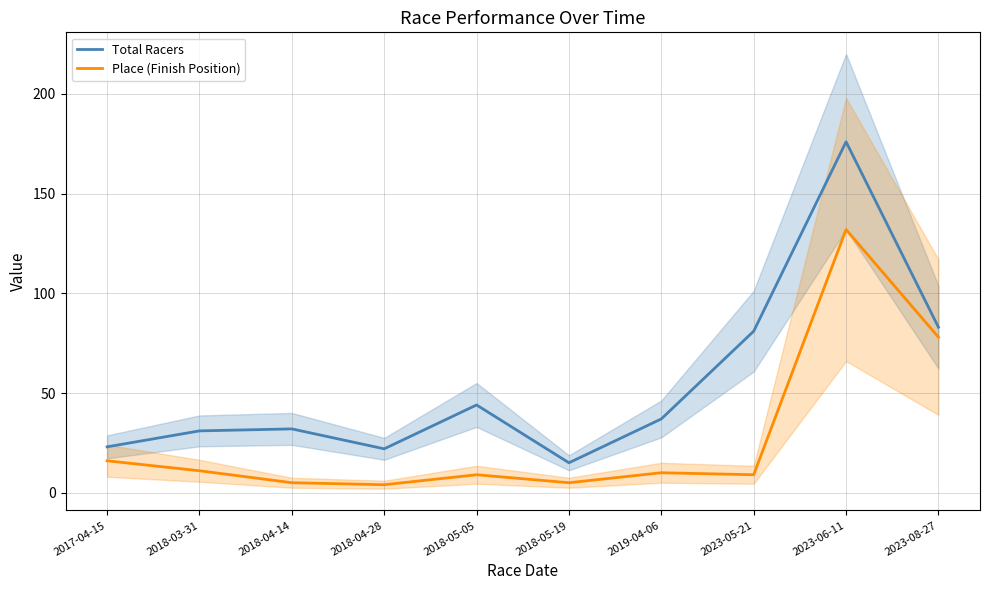

Where is the first local maximum for Total Racers?

2018-04-14